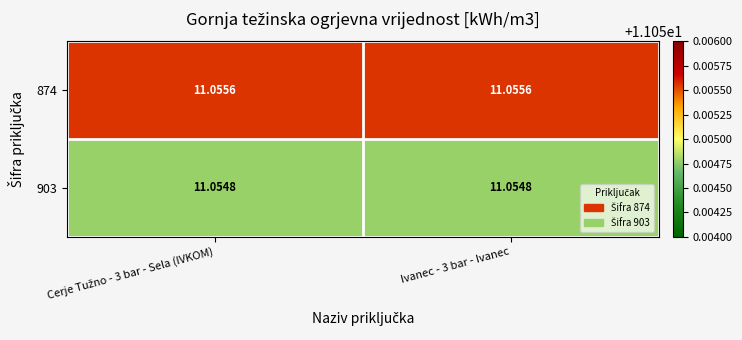

How many data points does each series have?

2